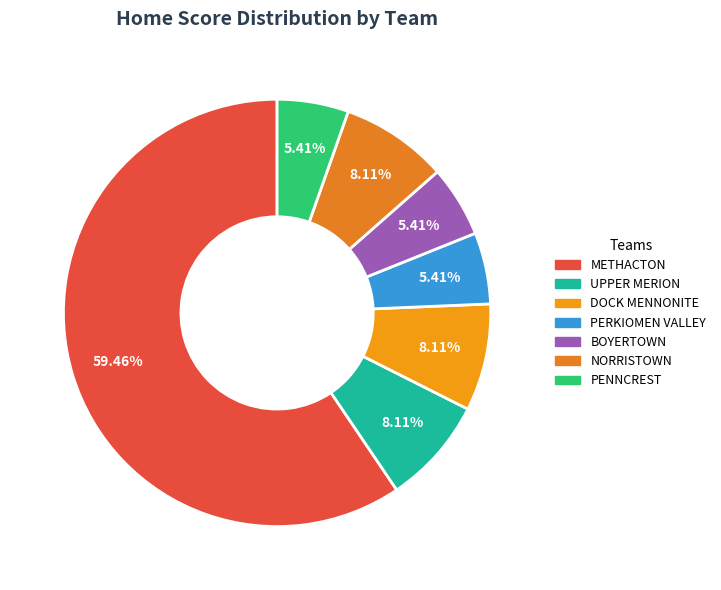

How many slices are in this pie chart?

7